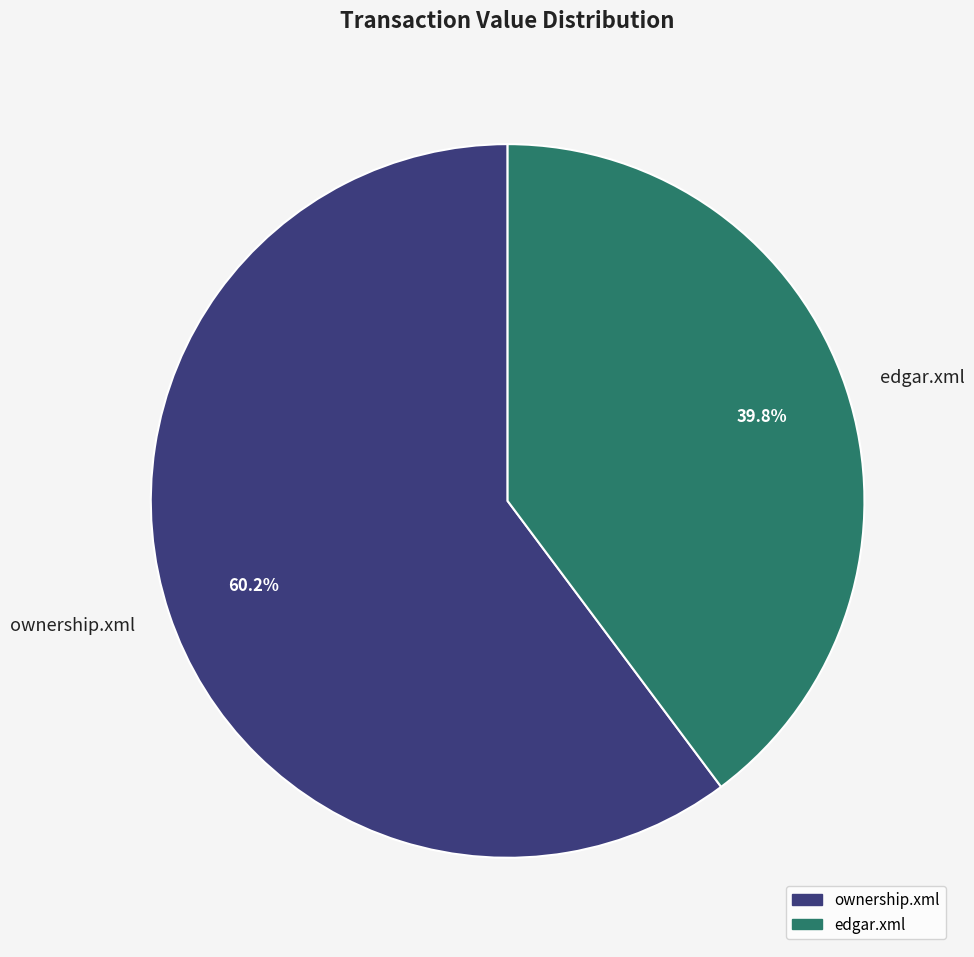

Does any single category account for the majority?

Yes